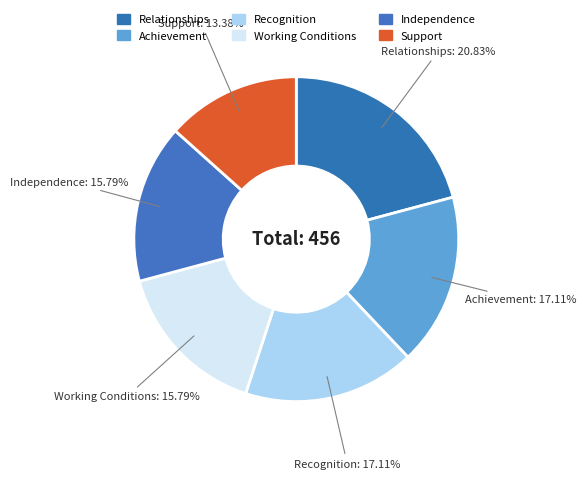

What is the smallest slice in the pie chart?

Support